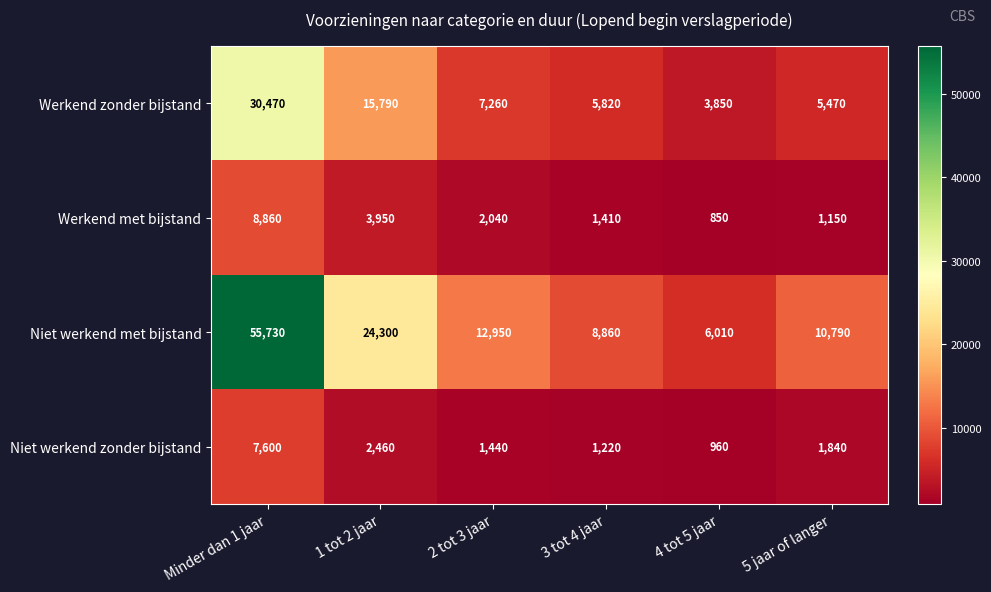

At which category is the sum across all series the highest?

Minder dan 1 jaar